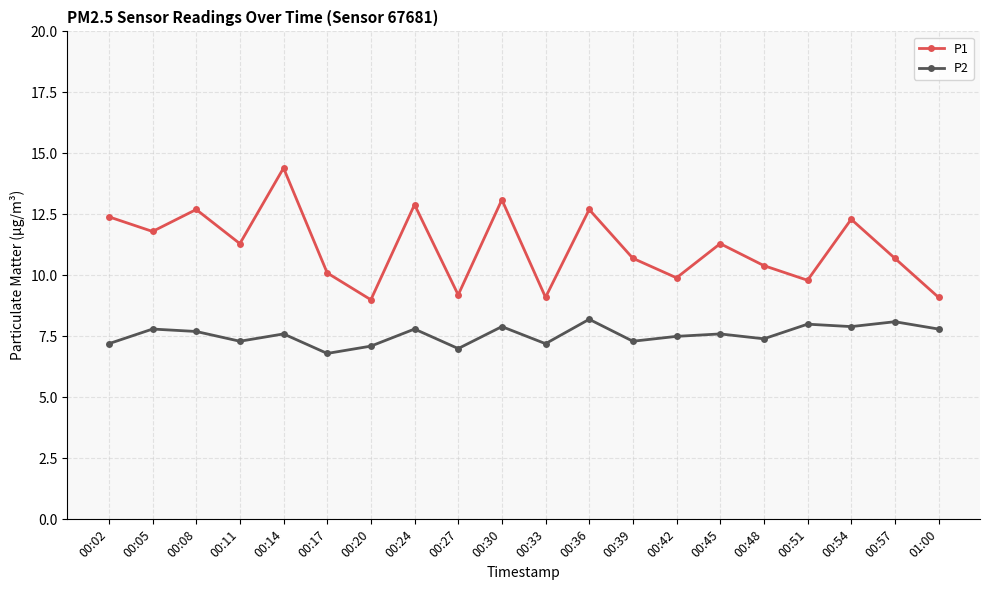

True or false: P2 has more than 1 points higher than both neighbors.

True